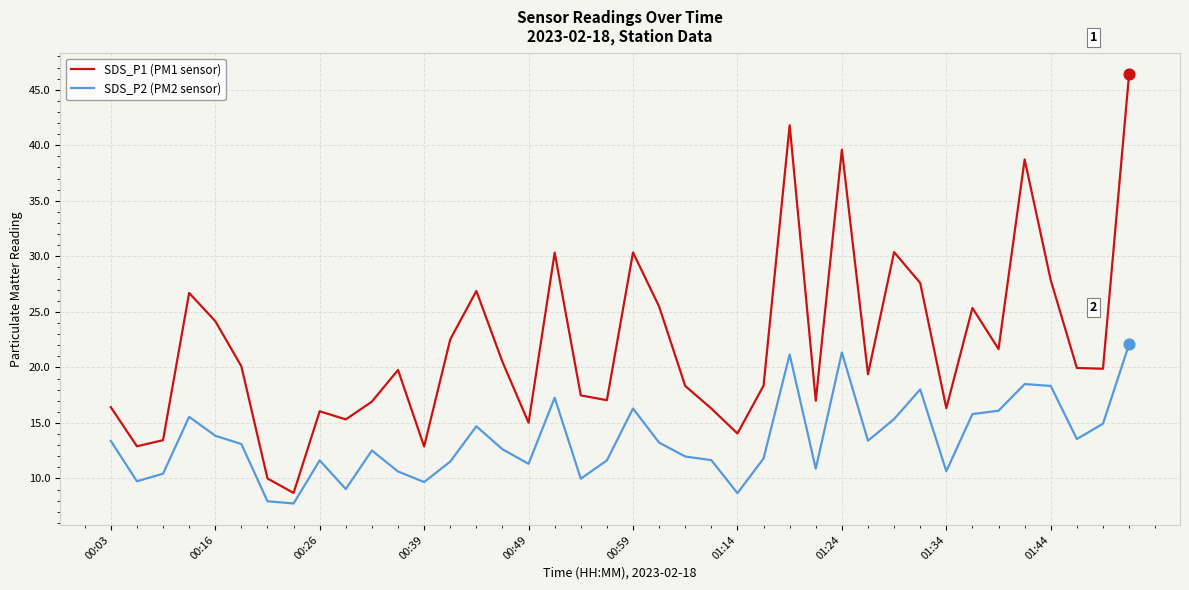

Which series has the largest range (max minus min)?

SDS_P1 (PM1 sensor)